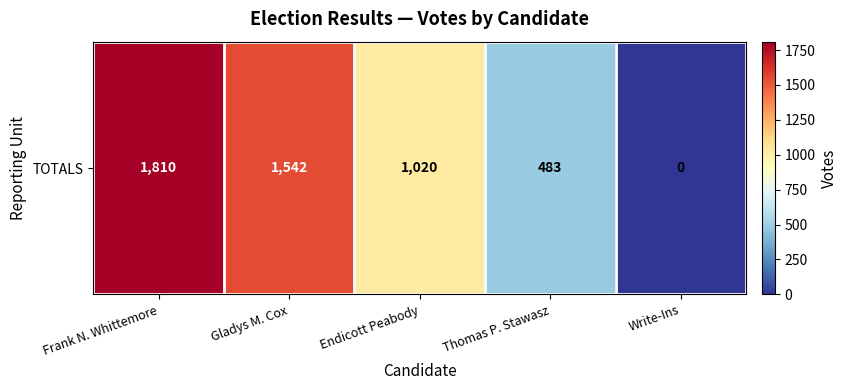

What is the ratio of the value at Thomas P. Stawasz to the value at Endicott Peabody?

0.5